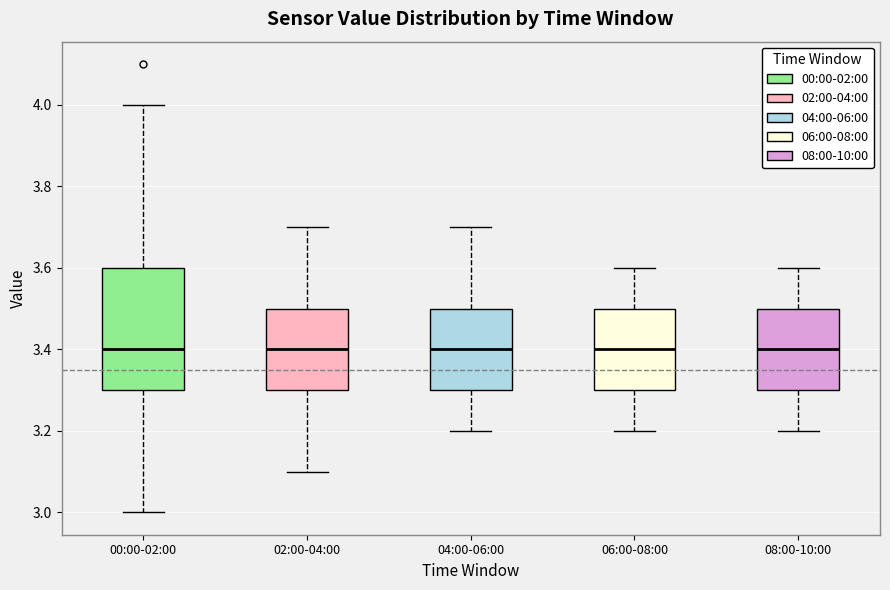

Reading left to right, read every box against the y-axis: the position of its median line, the range the box covers, and the ends of its whiskers. The values are not printed on the chart, so give them approximately, as read against the axis.

00:00-02:00: median 3.4, box 3.3 to 3.6, whiskers 3.0 to 4.0
02:00-04:00: median 3.4, box 3.3 to 3.5, whiskers 3.1 to 3.7
04:00-06:00: median 3.4, box 3.3 to 3.5, whiskers 3.2 to 3.7
06:00-08:00: median 3.4, box 3.3 to 3.5, whiskers 3.2 to 3.6
08:00-10:00: median 3.4, box 3.3 to 3.5, whiskers 3.2 to 3.6